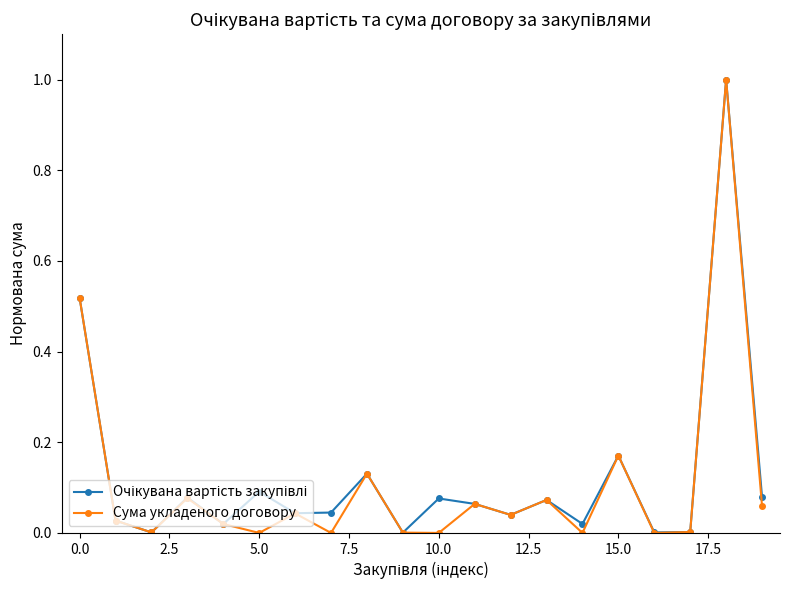

Which series has the widest spread of values?

Сума укладеного договору